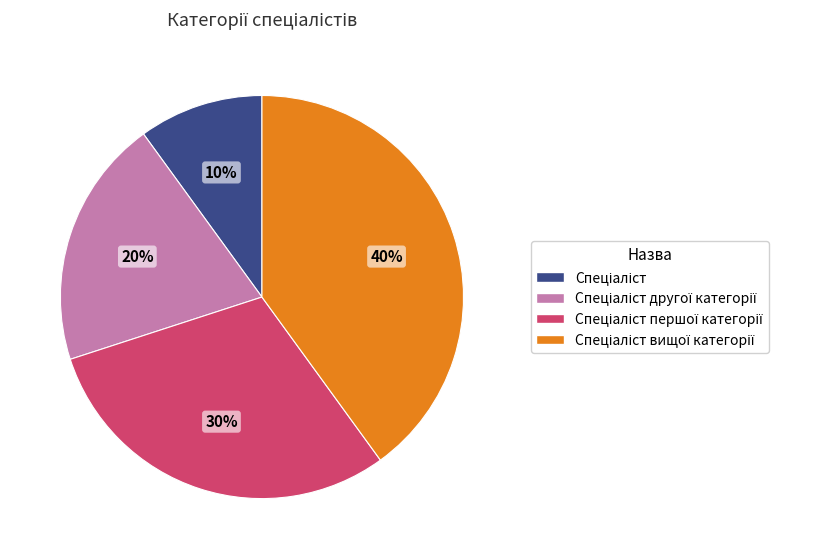

To the nearest percent, what is the average slice percentage?

25%